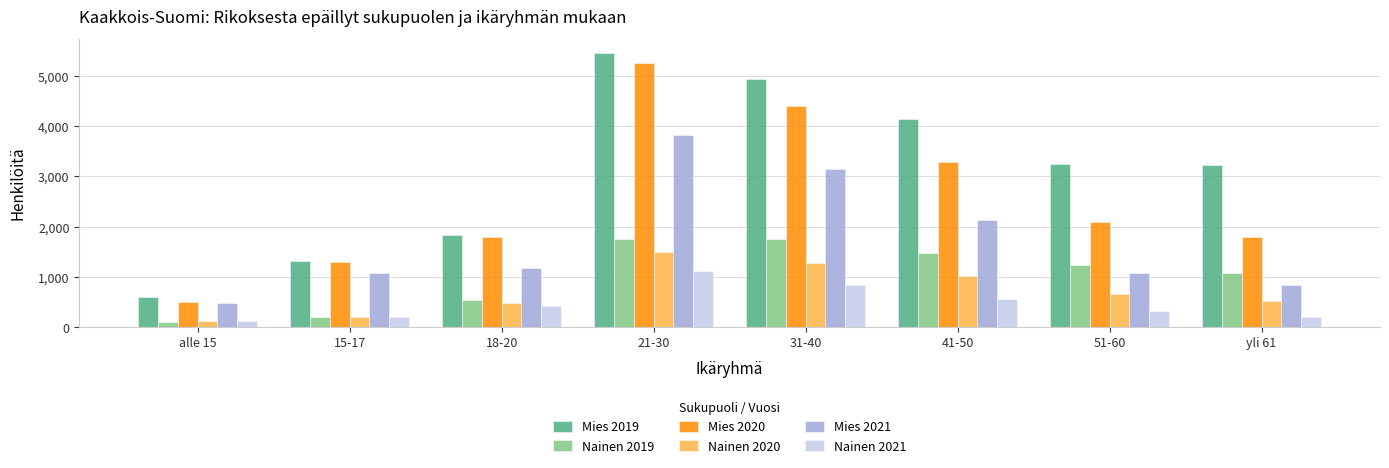

Are the bars grouped side by side (vs. stacked)?

Yes